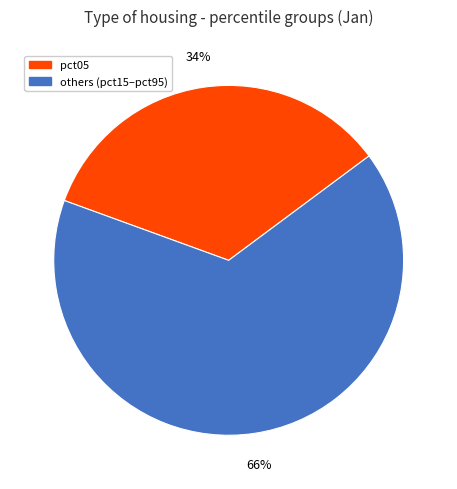

True or false: pct05 accounts for 28% of the total.

False